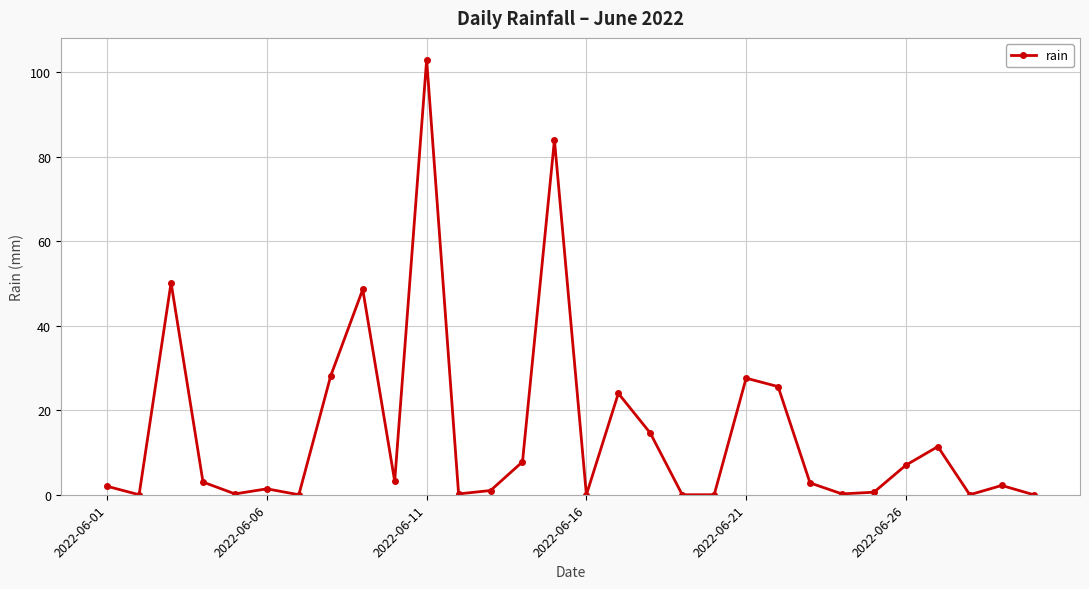

True or false: there are more than 2 points higher than both neighbors.

True